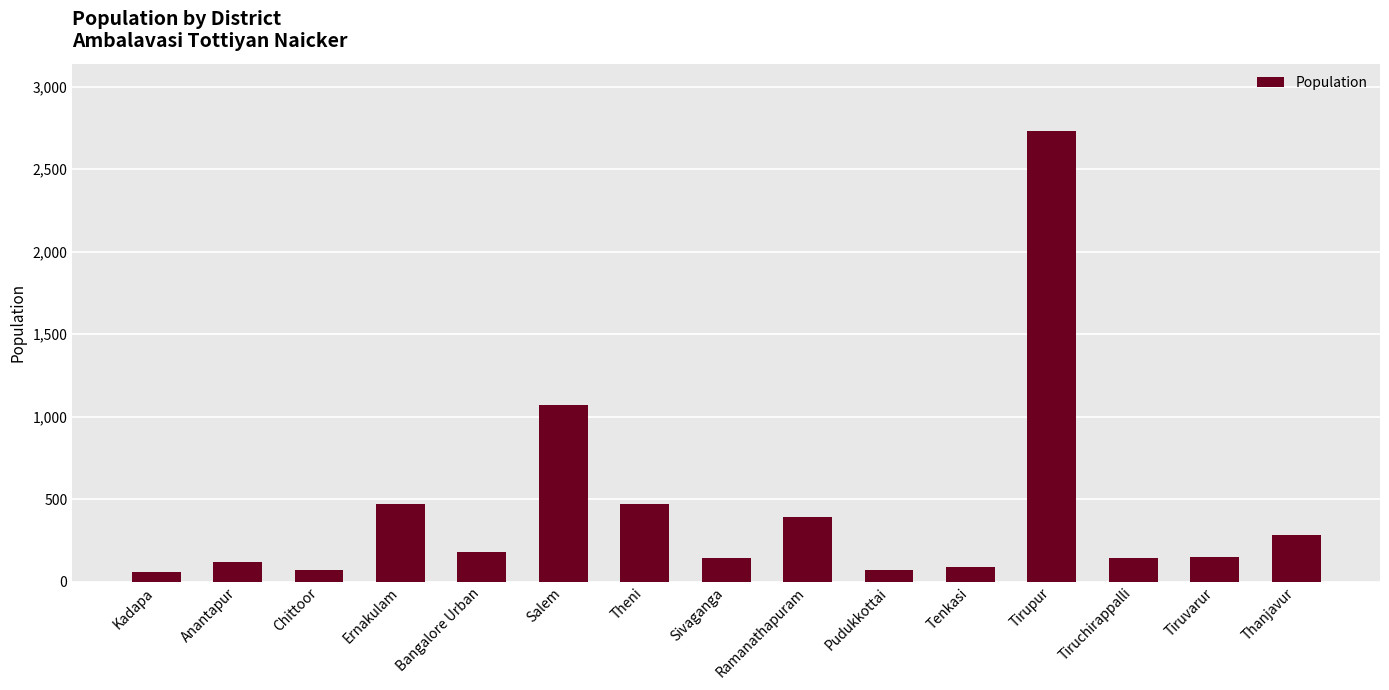

The chart shows a value of 150 at Tiruvarur. True or false?

True